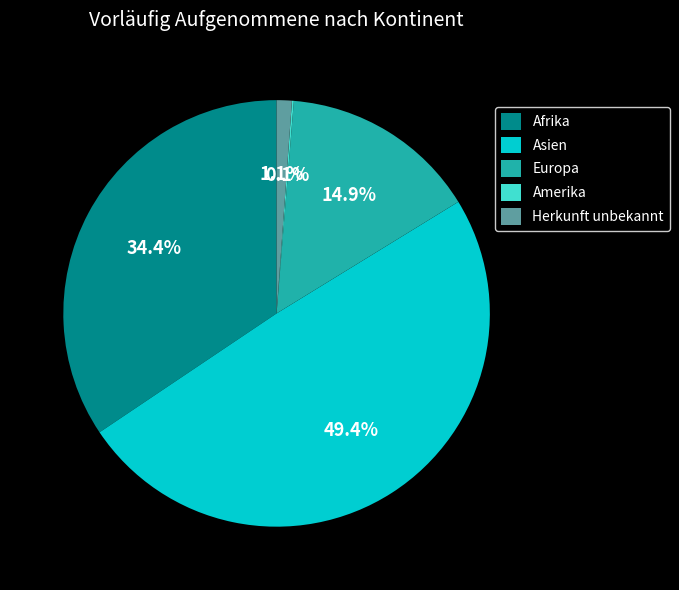

To the nearest percent, what portion does Herkunft unbekannt represent?

1%